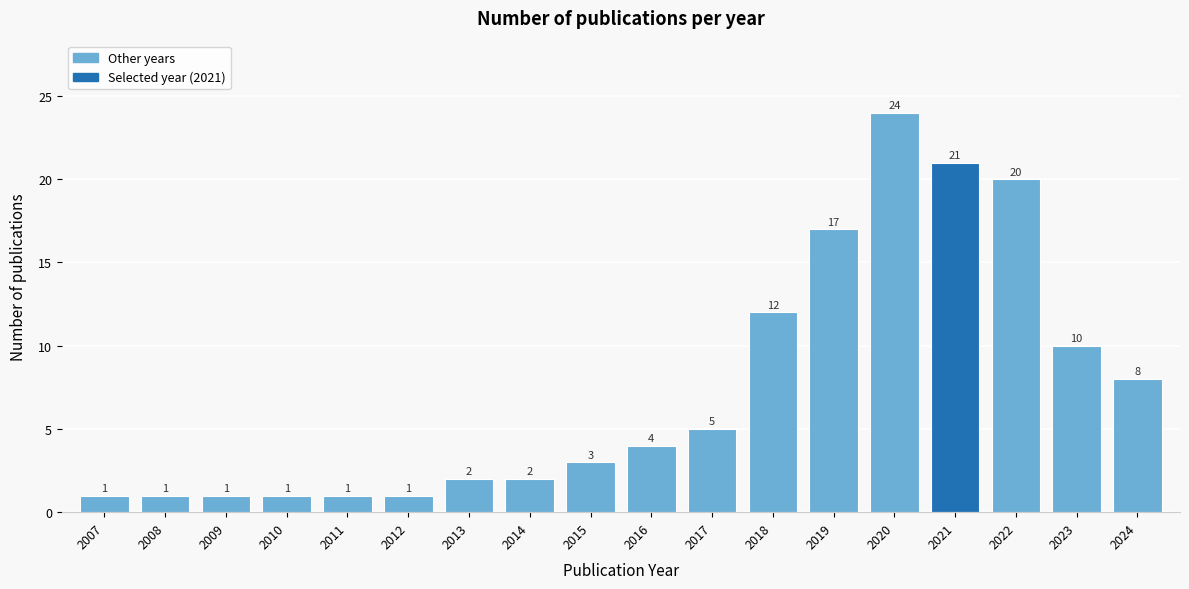

Reading left to right, extract all data points from this chart.

2007=1	2008=1	2009=1	2010=1	2011=1	2012=1	2013=2	2014=2	2015=3	2016=4	2017=5	2018=12	2019=17	2020=24	2021=21	2022=20	2023=10	2024=8